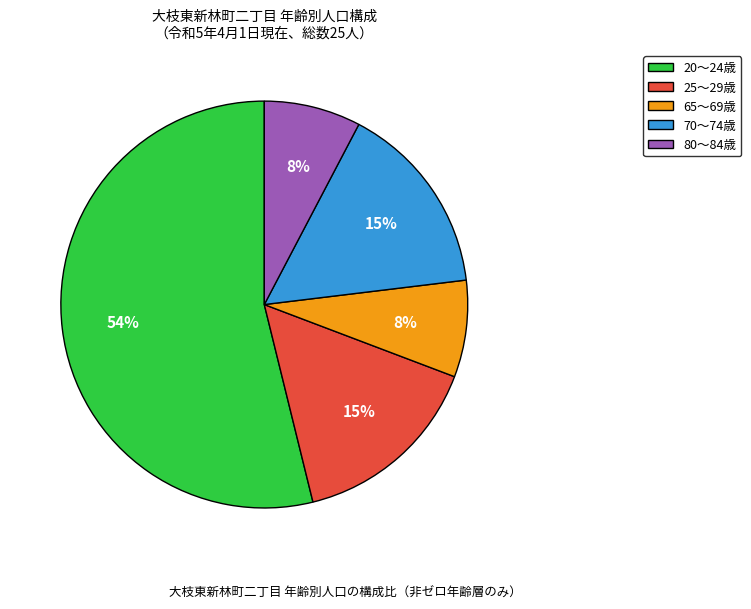

Do 65～69歳 and 80～84歳 together represent more than half of the pie?

No